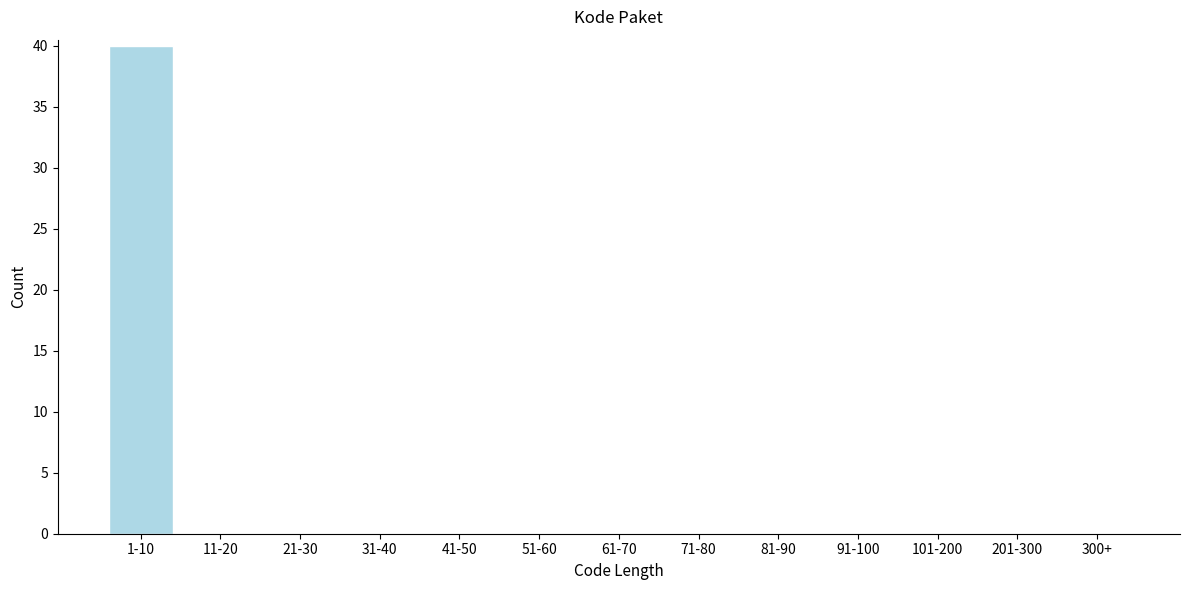

Reading right to left, extract all data points from this chart.

300+=0	201-300=0	101-200=0	91-100=0	81-90=0	71-80=0	61-70=0	51-60=0	41-50=0	31-40=0	21-30=0	11-20=0	1-10=40